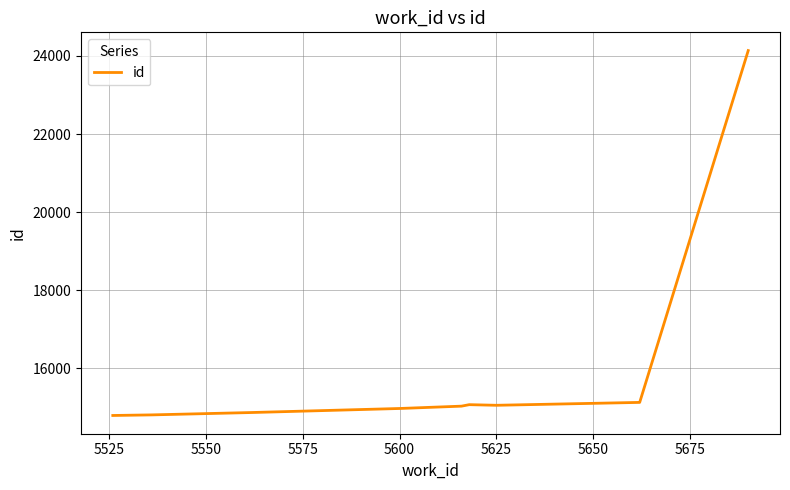

Reading right to left, list all the values displayed in this chart.

24138	15130	15125	15051	15067	15029	14969	14866	14805	14790